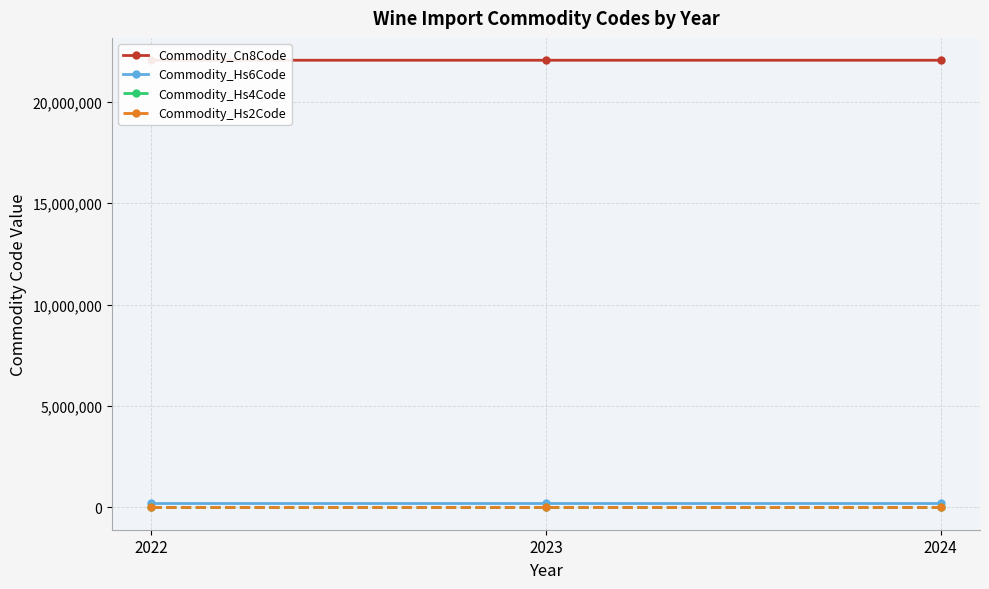

At 2023, list the series in order from largest to smallest.

Commodity_Cn8Code, Commodity_Hs6Code, Commodity_Hs4Code, Commodity_Hs2Code